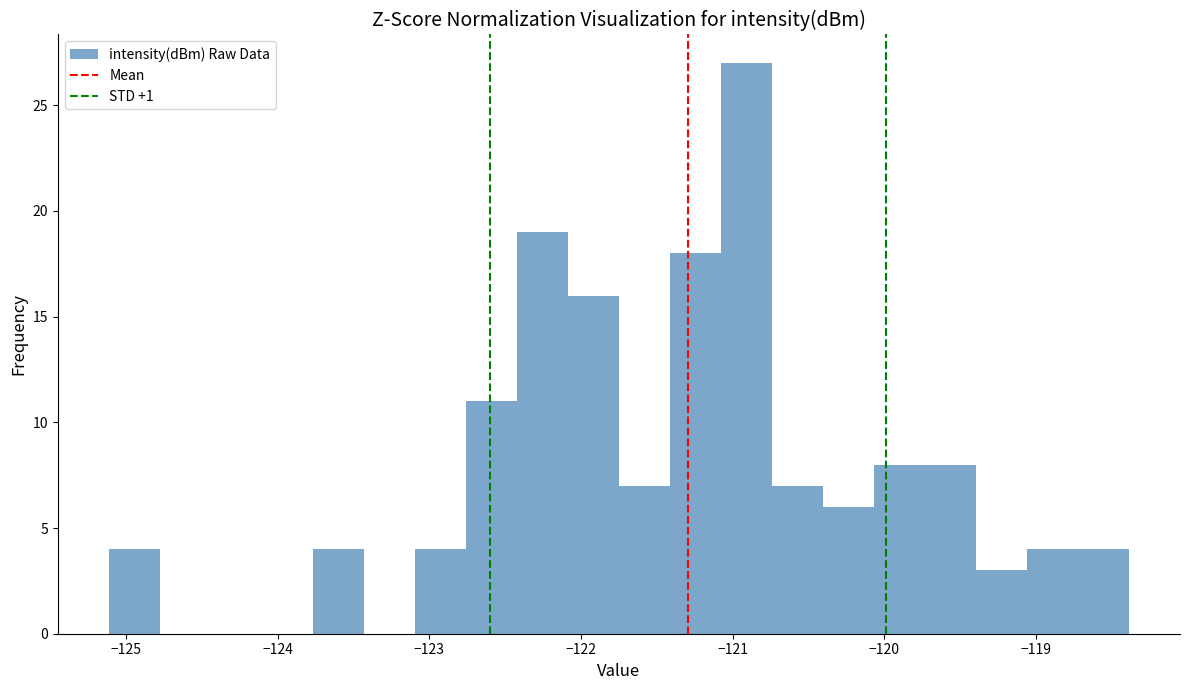

Around what value on the x-axis is the tallest bar? Give the approximate position of its centre, as read against the axis.

-120.9